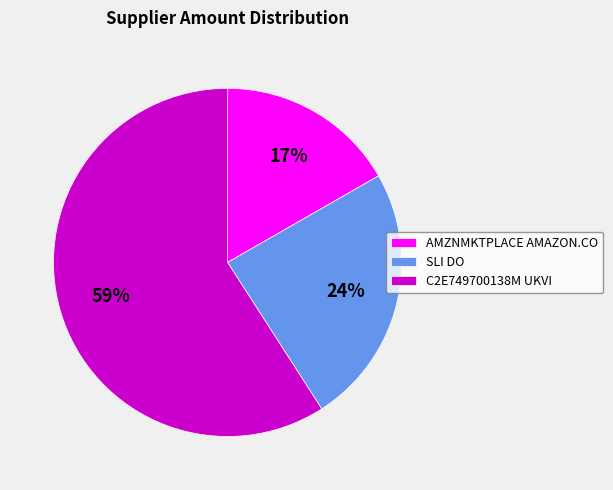

Combined, do AMZNMKTPLACE AMAZON.CO and C2E749700138M UKVI account for over 50%?

Yes